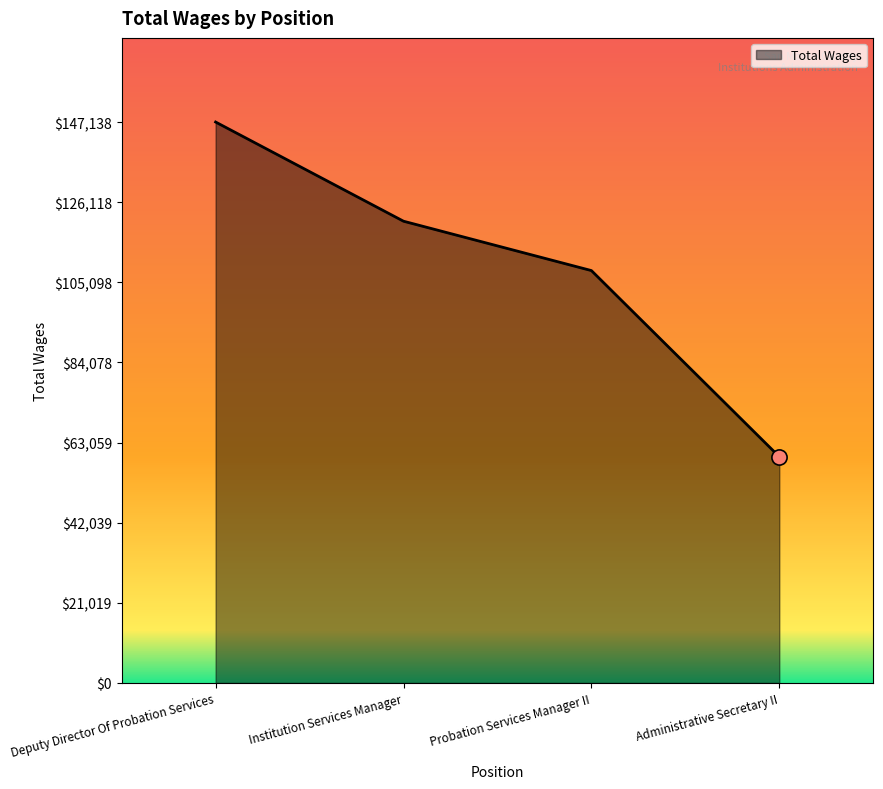

What is the ratio of the value at Institution Services Manager to the value at Administrative Secretary II?

2.0